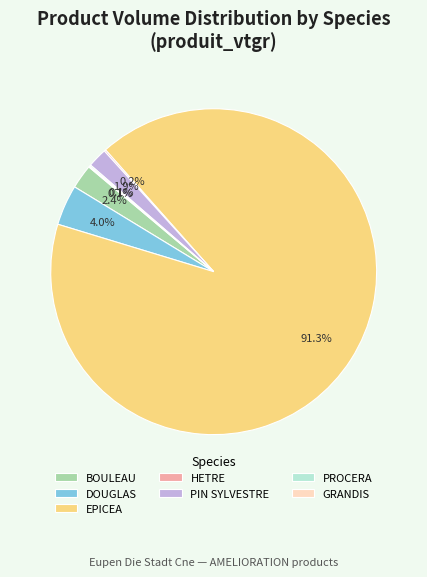

What is the largest slice in the pie chart?

EPICEA